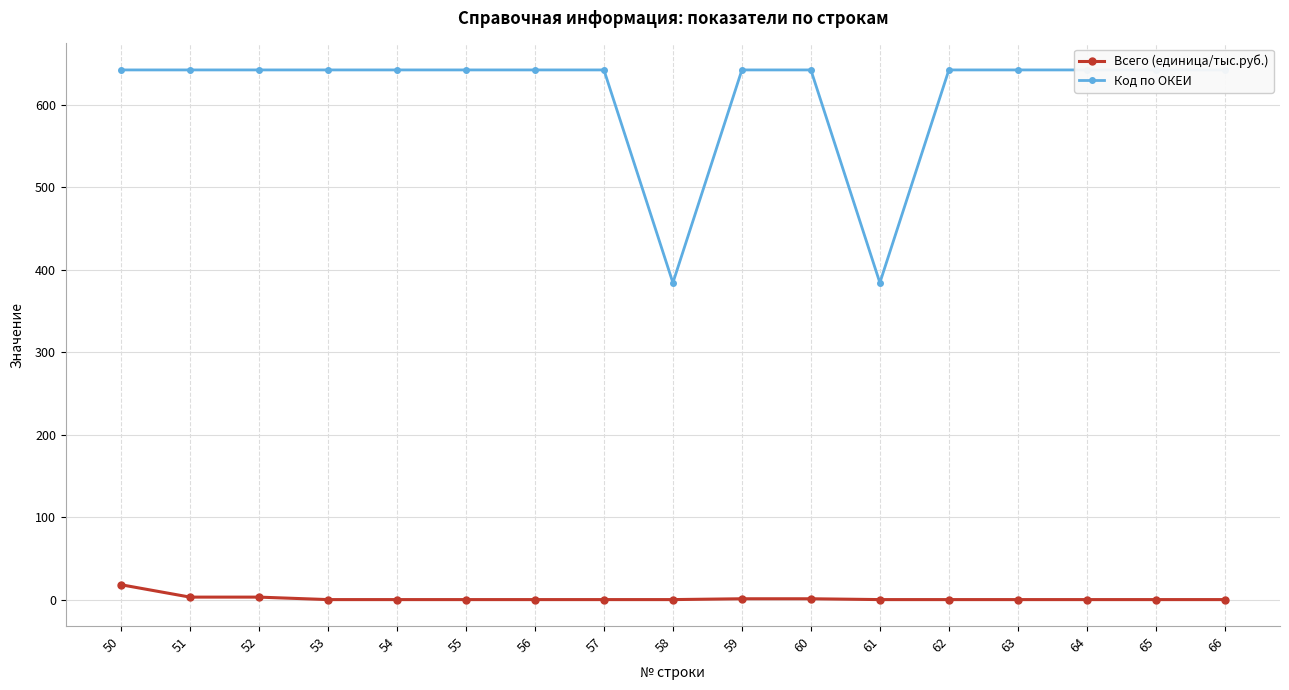

True or false: Всего (единица/тыс.руб.) and Код по ОКЕИ intersect in this chart.

False